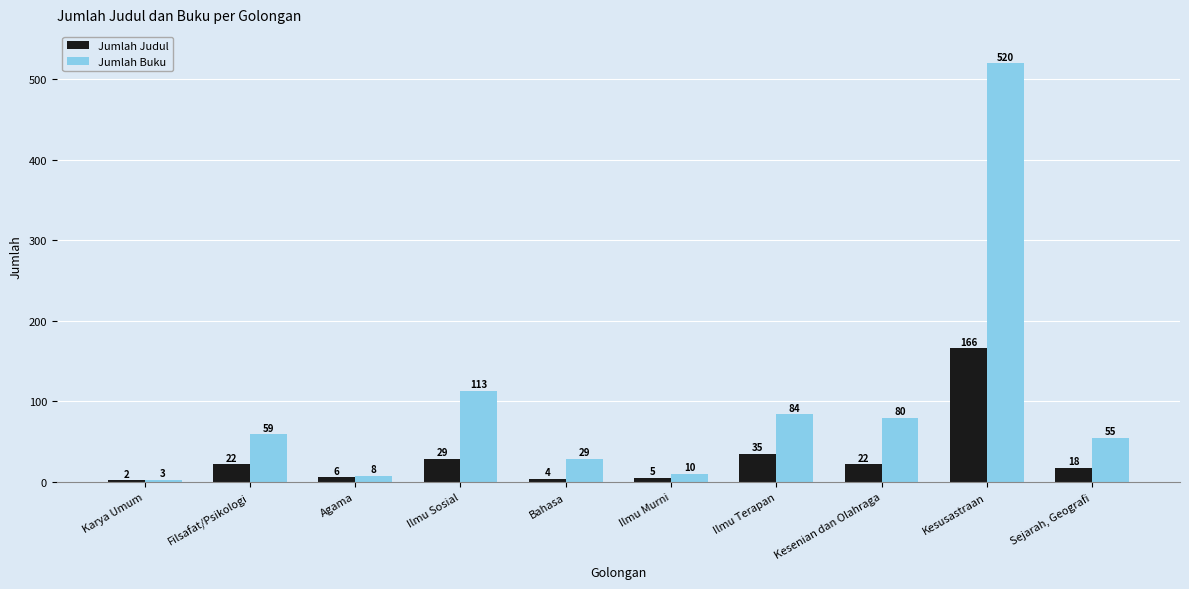

What is the difference between the second highest and minimum values in the Jumlah Buku series?

110